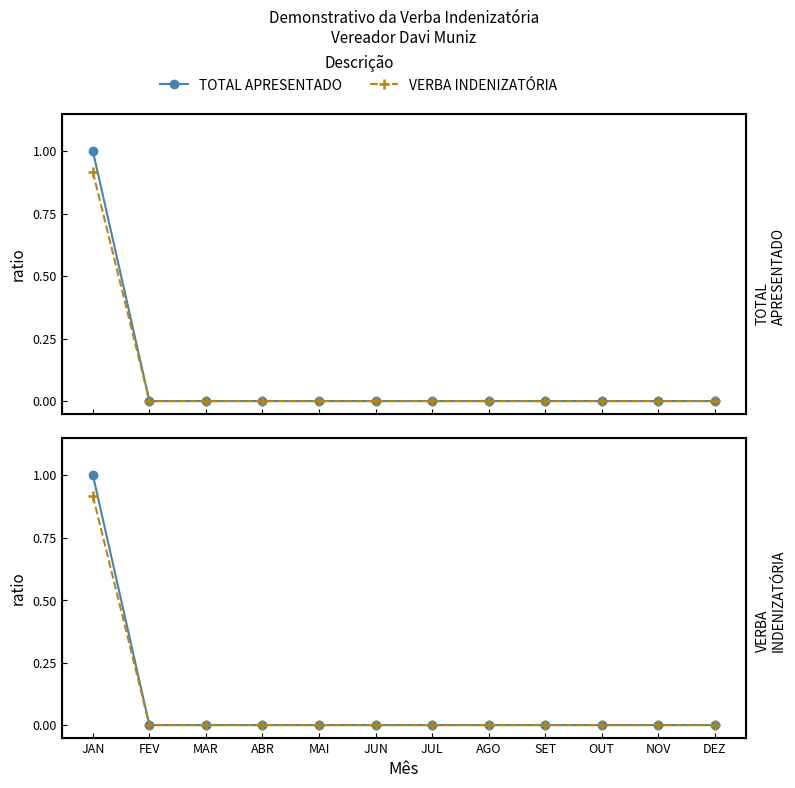

Is it true that VERBA INDENIZATÓRIA equals 0.0 at AGO?

True